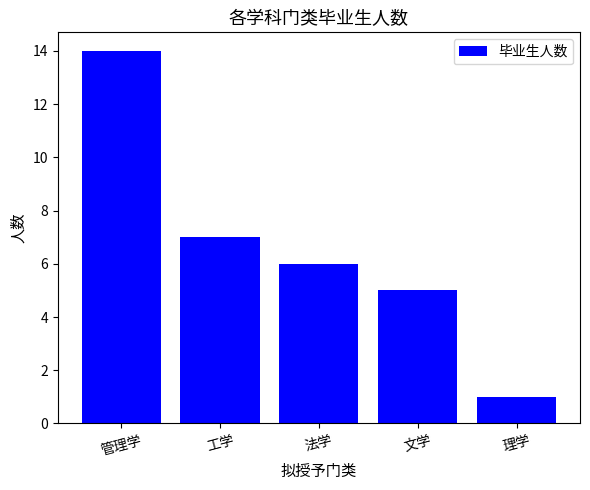

Rank the categories by value from highest to lowest.

管理学, 工学, 法学, 文学, 理学